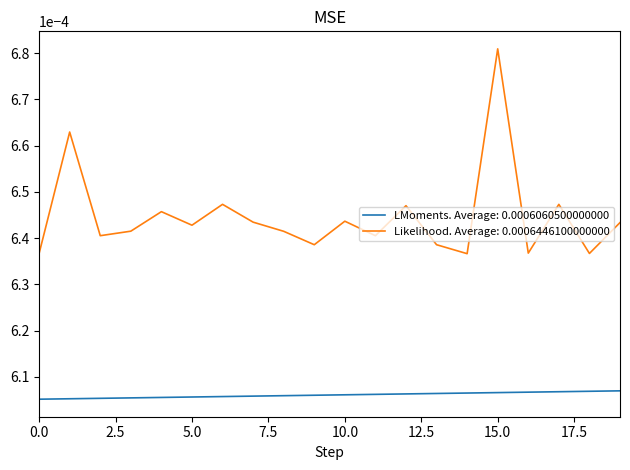

Which series has the widest spread of values?

Likelihood. Average: 0.0006446100000000